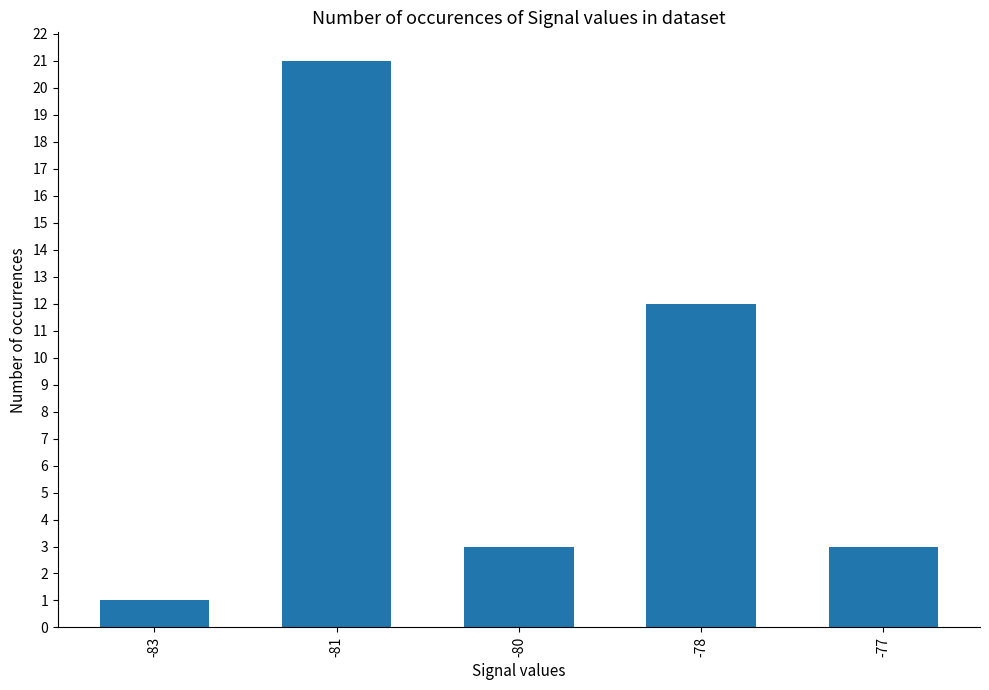

Reading left to right, transcribe all the data shown in this chart.

-83=1	-81=21	-80=3	-78=12	-77=3